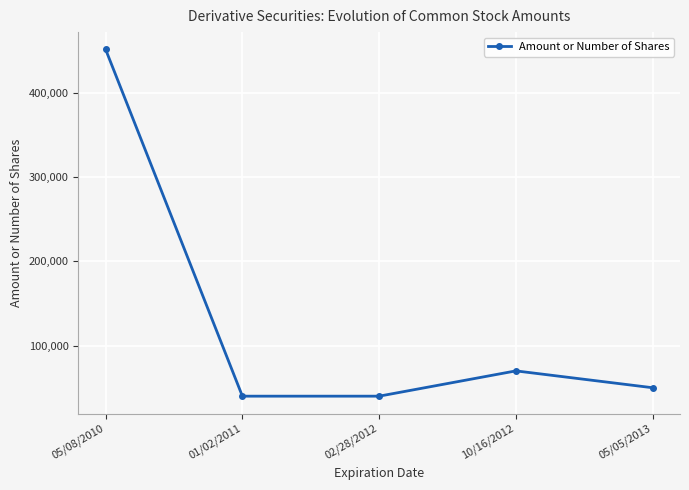

The value at 05/08/2010 is 132377. True or false?

False